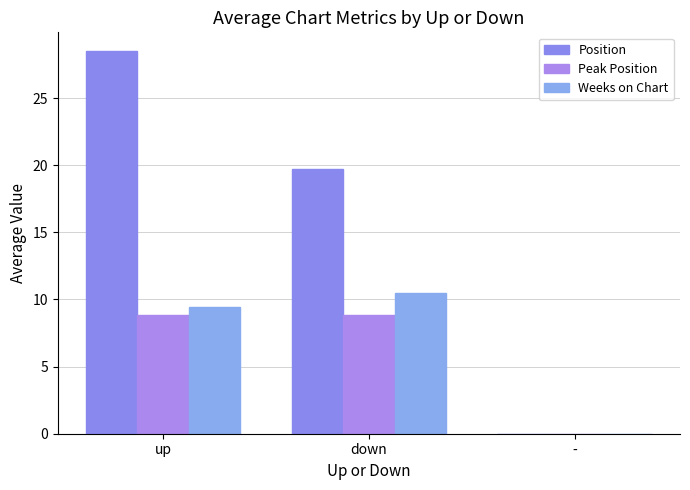

Which series has the widest spread of values?

Position